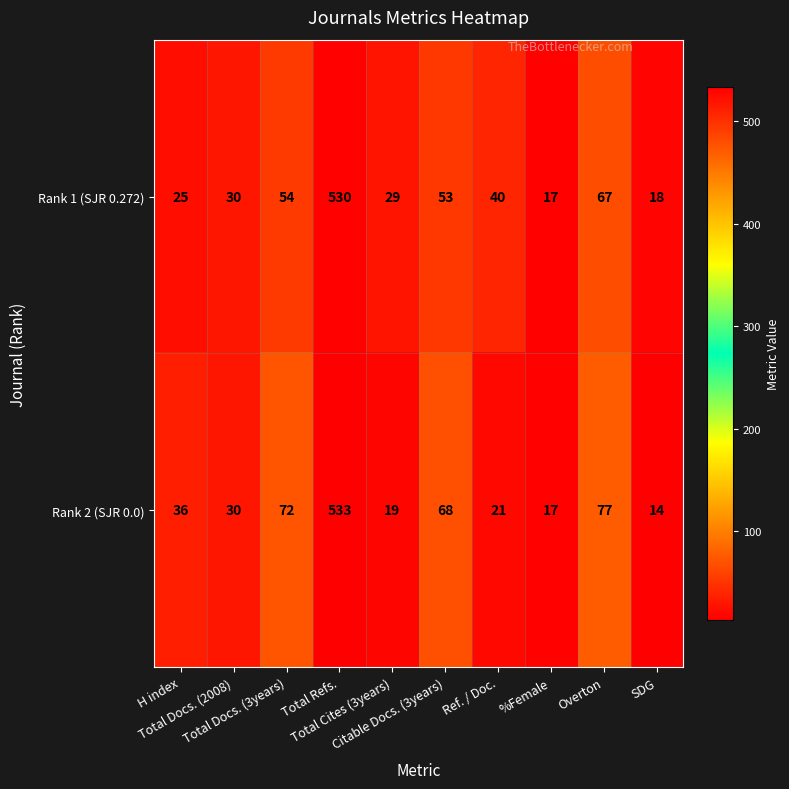

What is the sum of all Rank 2 (SJR 0.0) values?

887